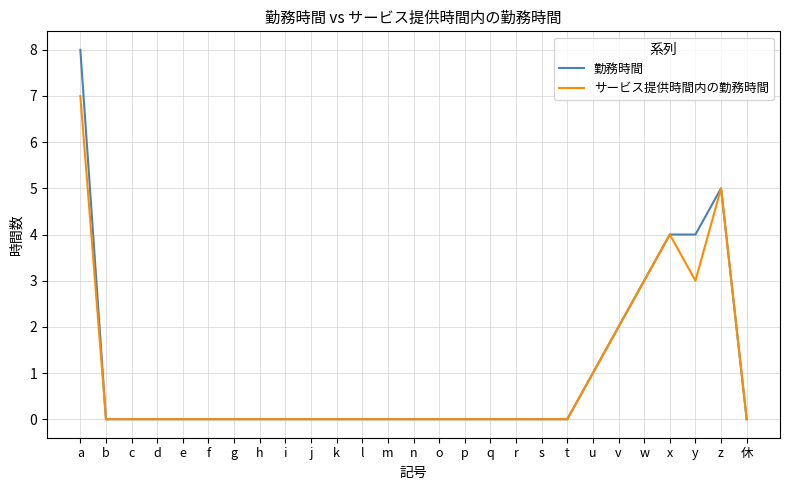

What position from the left is s?

19